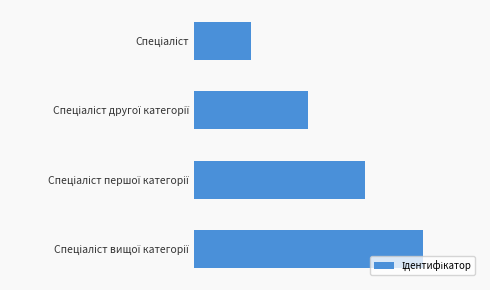

Does the chart contain any negative values?

No